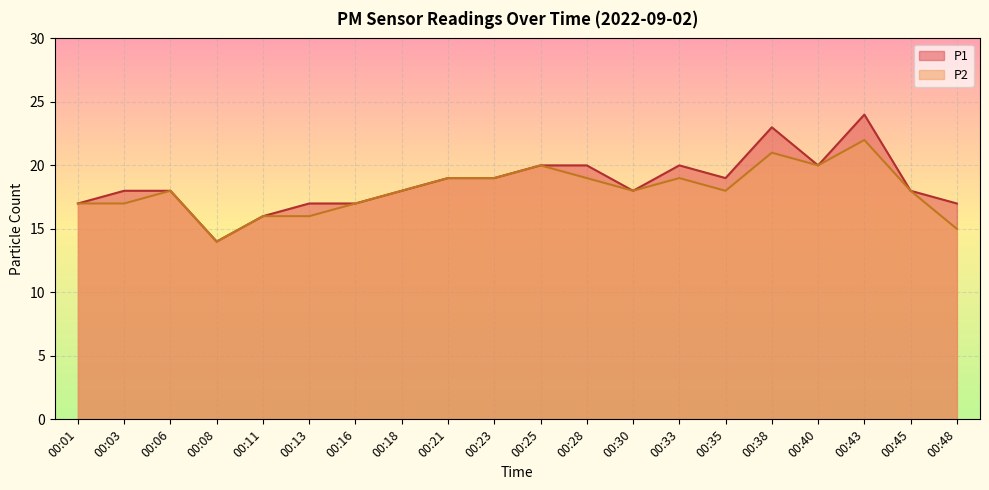

List the series in order of their peak value, lowest first.

P2, P1